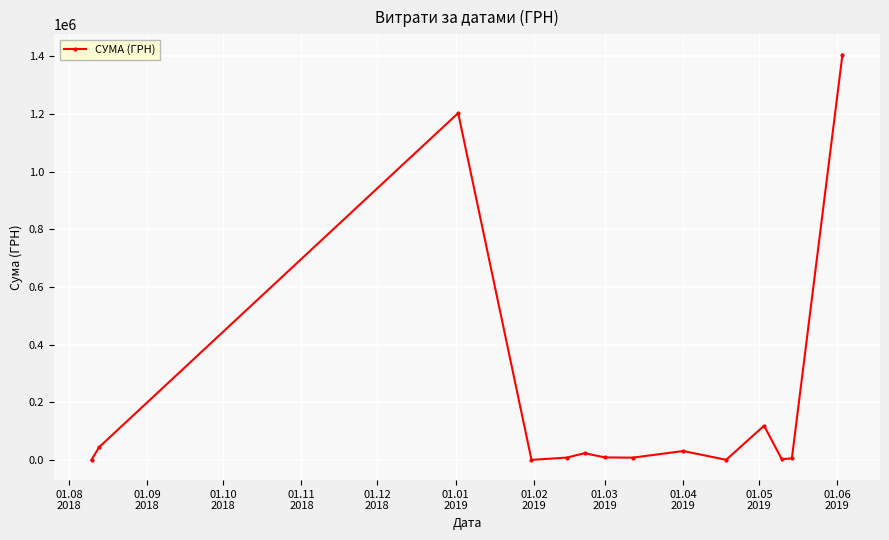

True or false: the data has more than 0 interior local peaks.

True